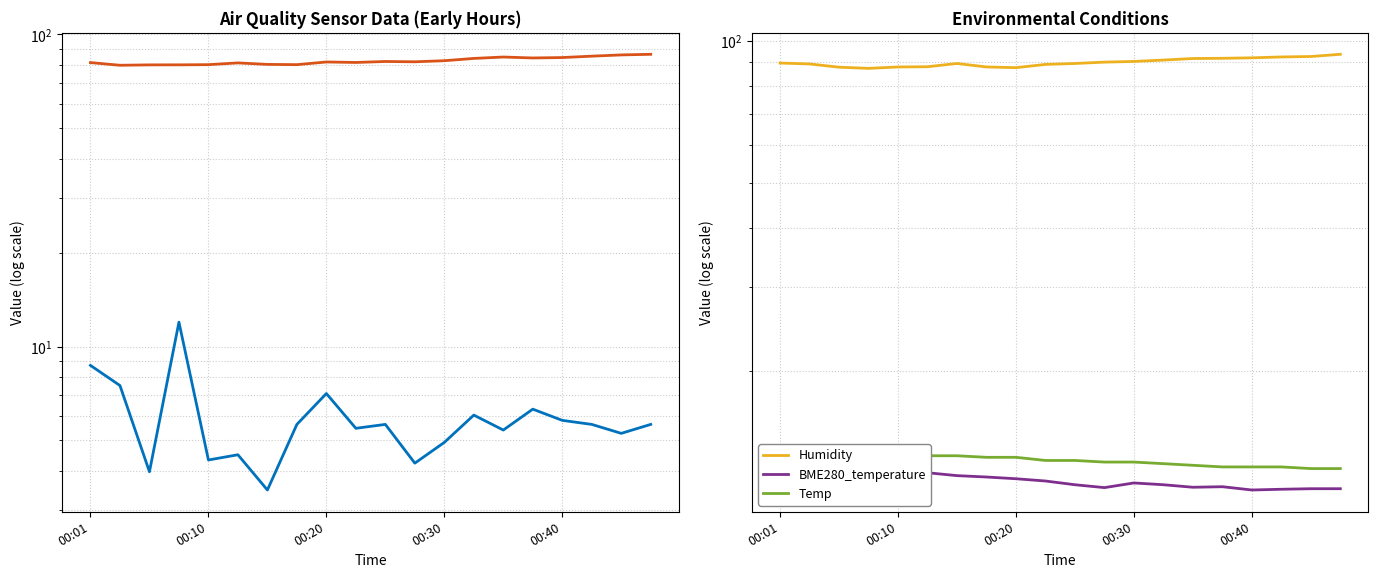

True or false: BME280_temperature and Temp intersect in this chart.

False